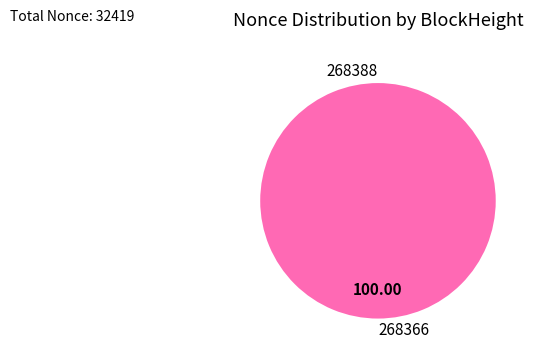

Rank the categories by value from highest to lowest.

268366, 268388